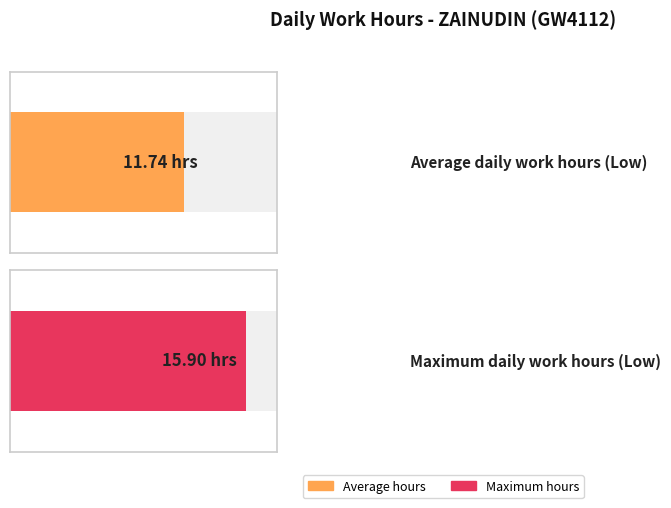

Are the bars grouped side by side (vs. stacked)?

No